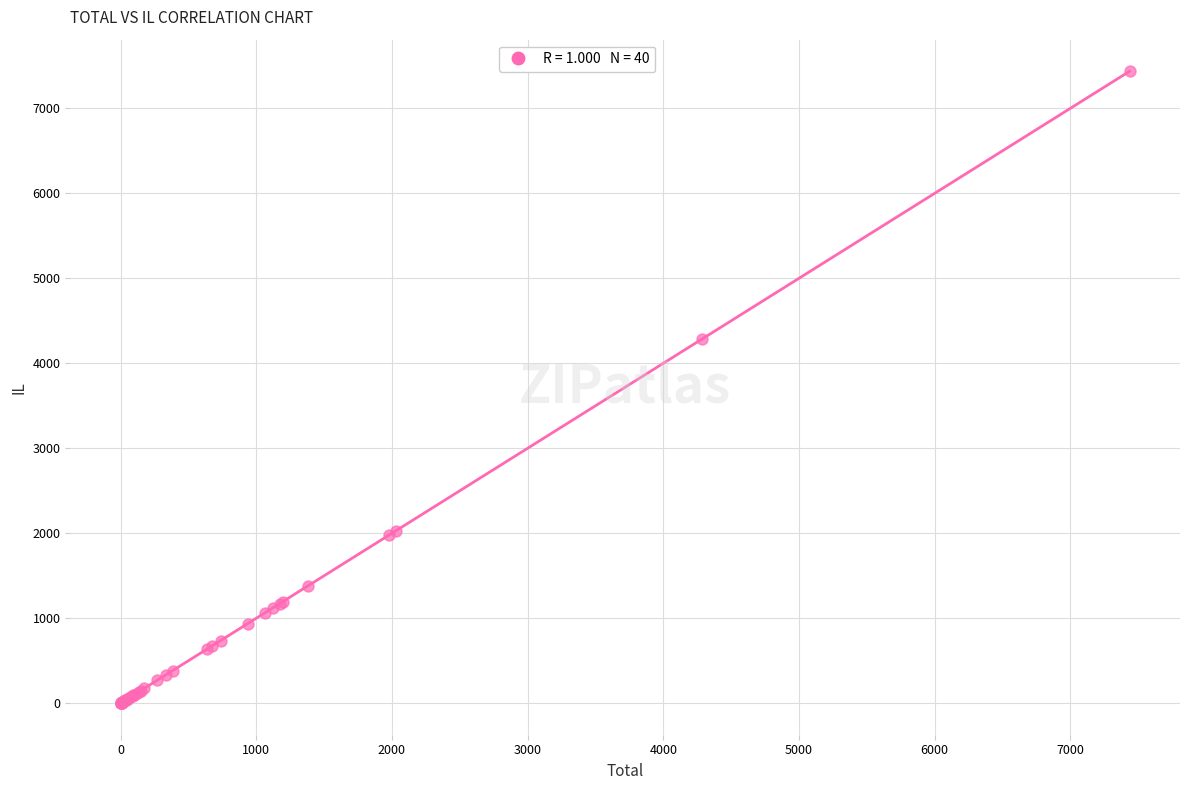

What Y value in the scatter plot is closest to 3718?

4282.1